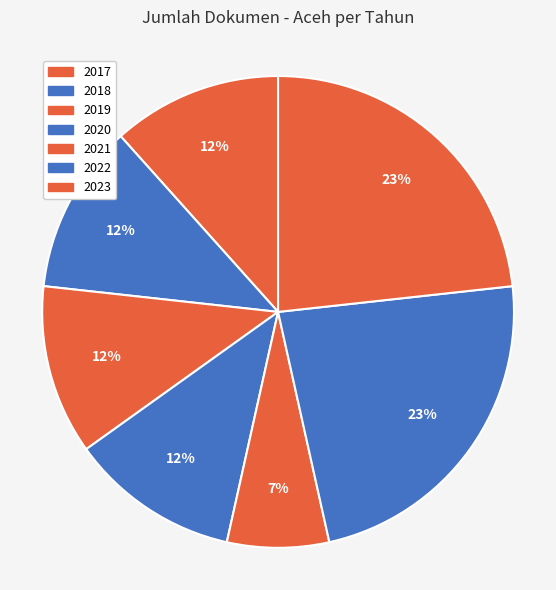

Which category has the smallest portion of the pie?

2021